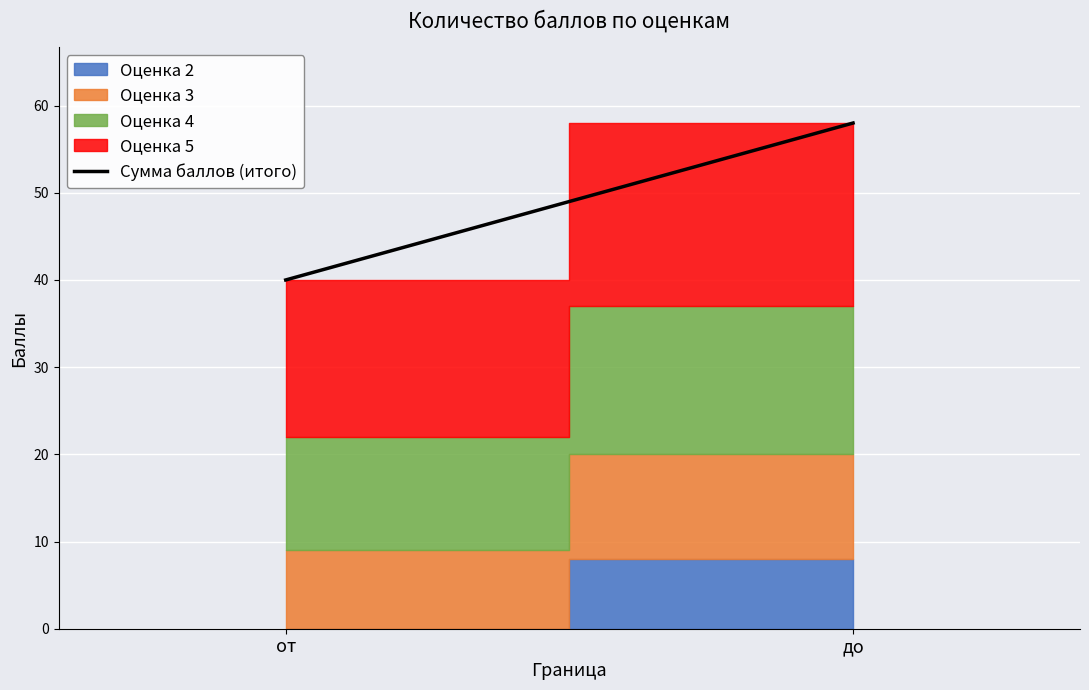

Reading left to right, list all the values displayed in this chart.

от=40	до=58